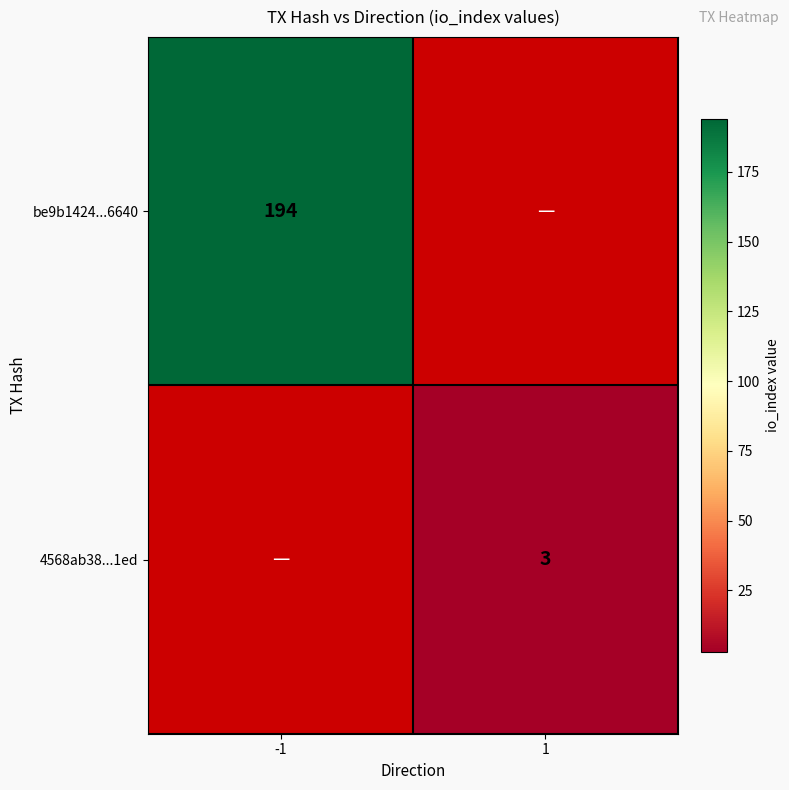

The value of be9b1424...6640 at -1 is 194. True or false?

True